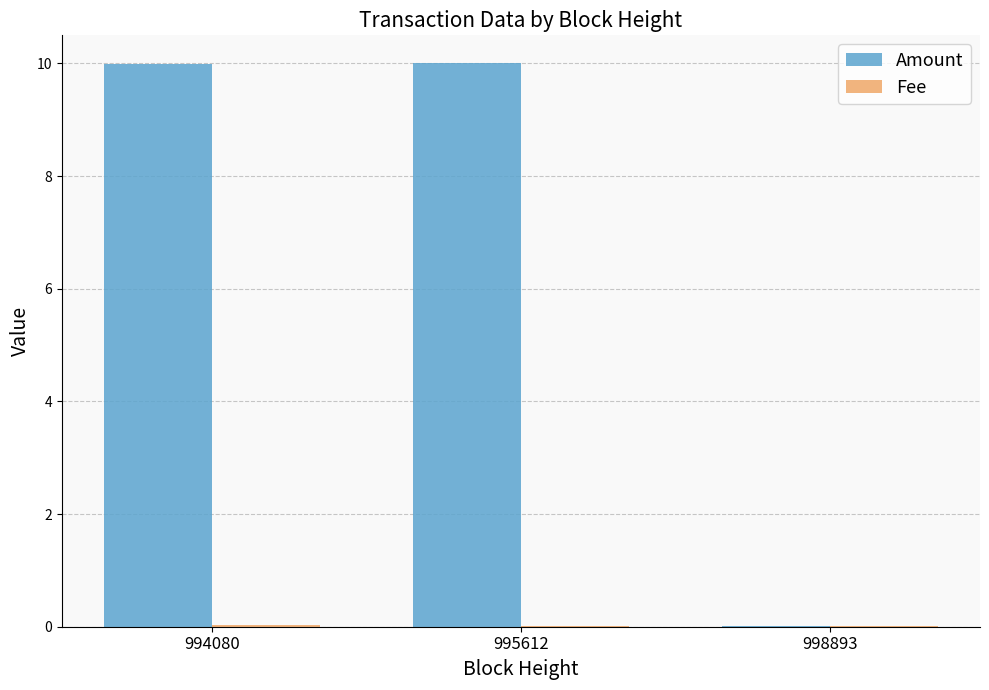

Is it true that Amount equals 5.8 at 994080?

False